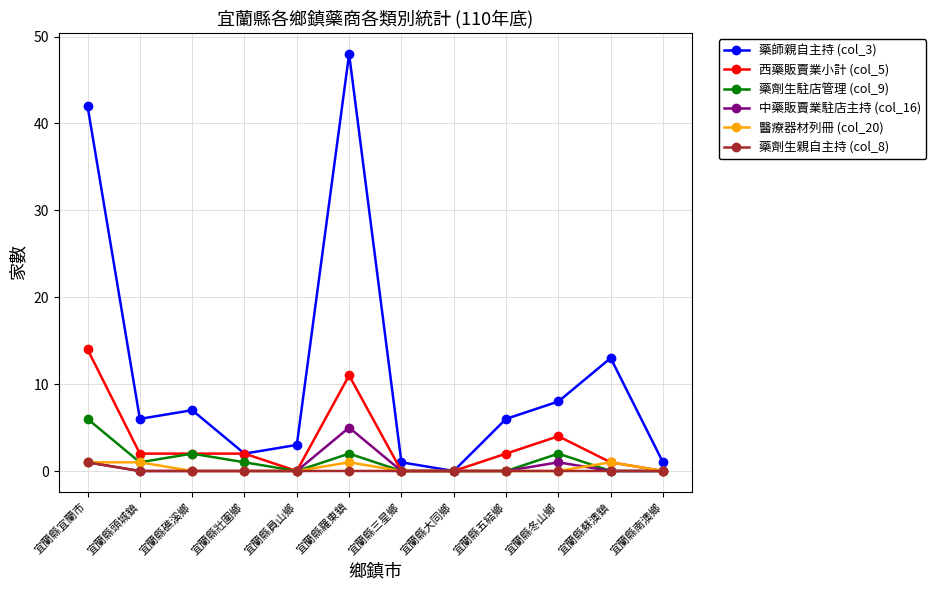

What is the difference between the highest and lowest values at 宜蘭縣礁溪鄉?

7